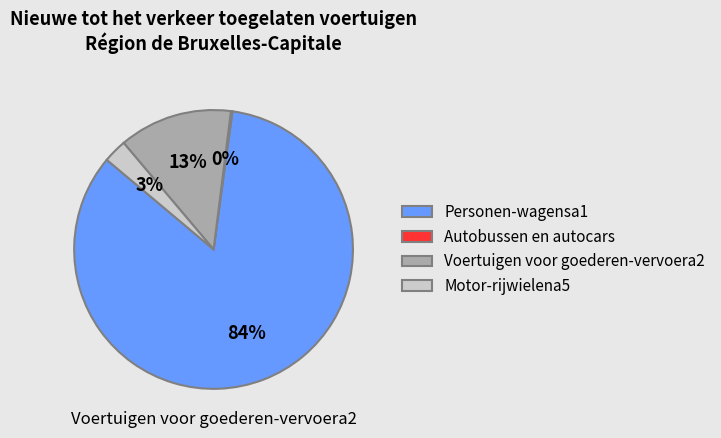

Which category has the biggest portion of the pie?

Personen-wagensa1